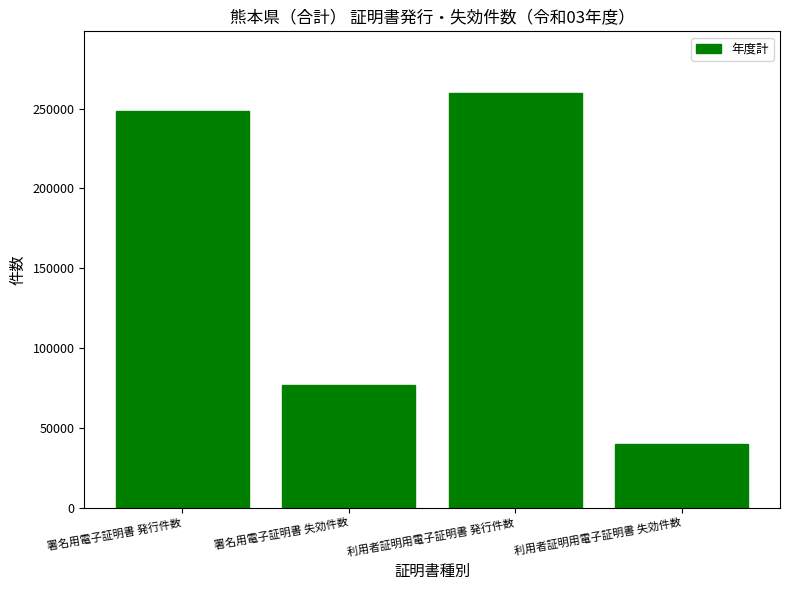

What is the minimum value shown in the chart?

39985